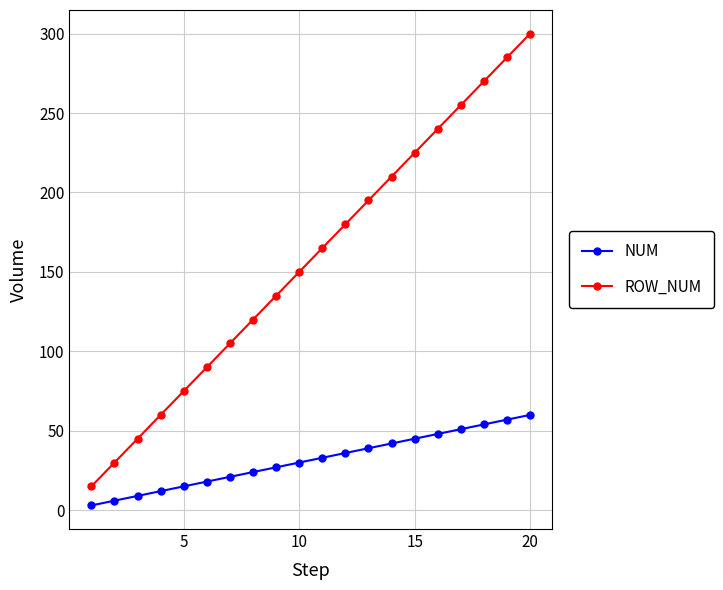

What is the difference between the second highest and minimum values in the NUM series?

54